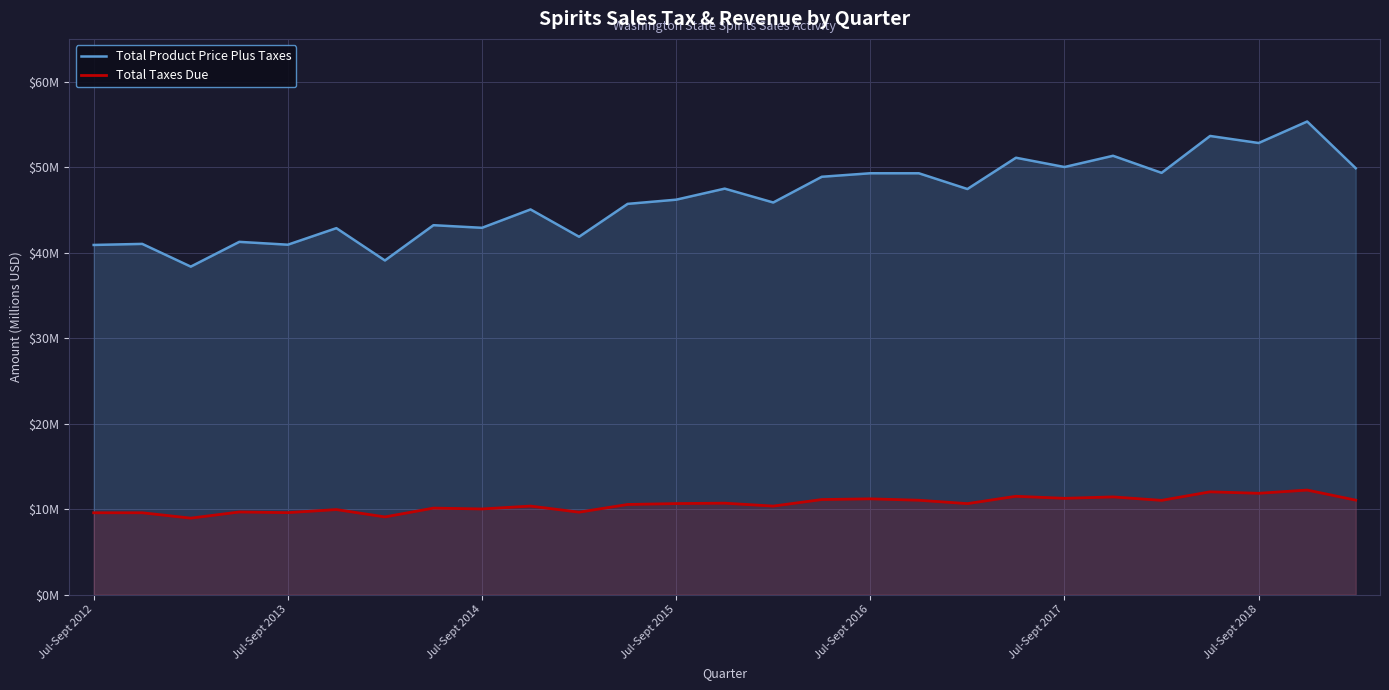

What is the total value across all series at Jul-Sept 2018?

64.7